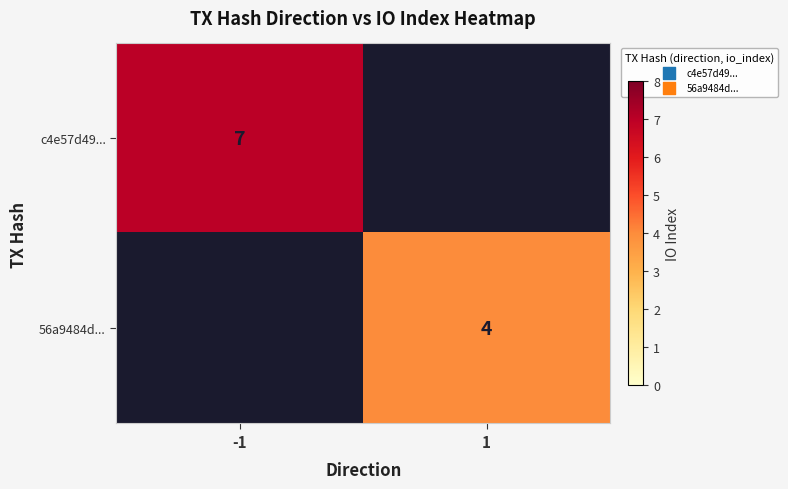

Is it true that 56a9484d... equals 4 at 1?

True